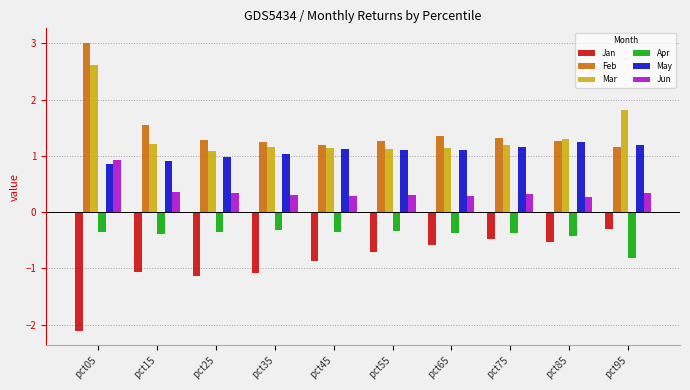

What is the maximum value shown in the chart?

3.0